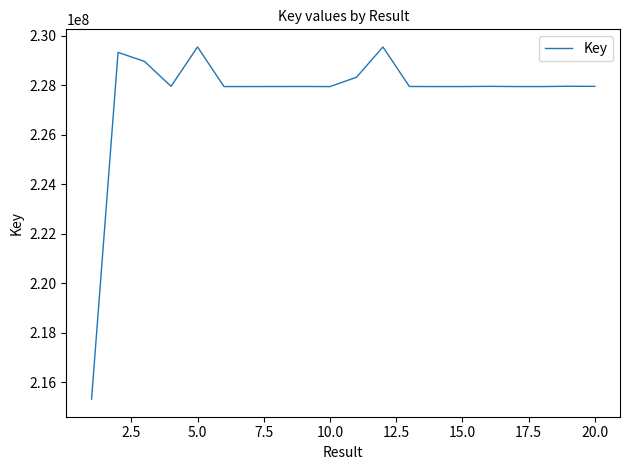

Does the chart have visible grid lines?

No